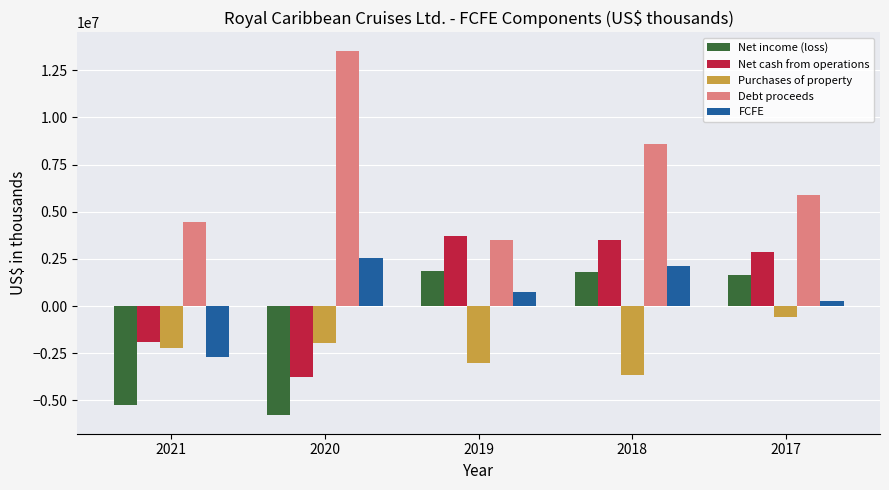

The value of Net cash from operations at 2021 is -1052855. True or false?

False